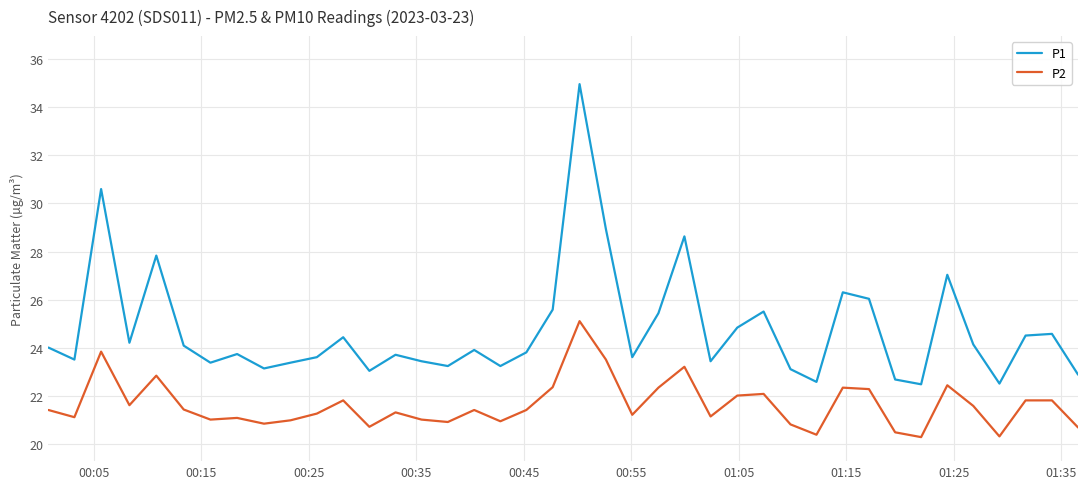

Rank the series by their maximum value, from highest to lowest.

P1, P2